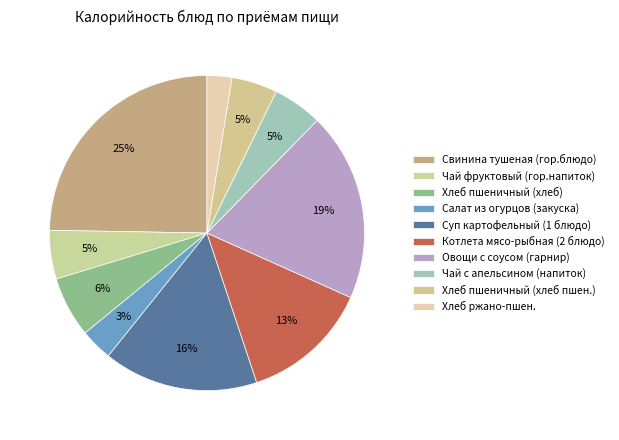

True or false: Овощи с соусом (гарнир) accounts for 14% of the total.

False